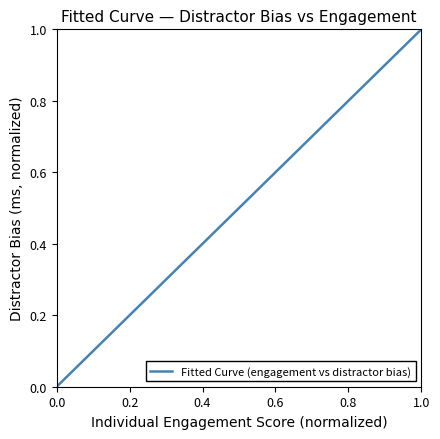

Is this an area chart (filled region under the line)?

No